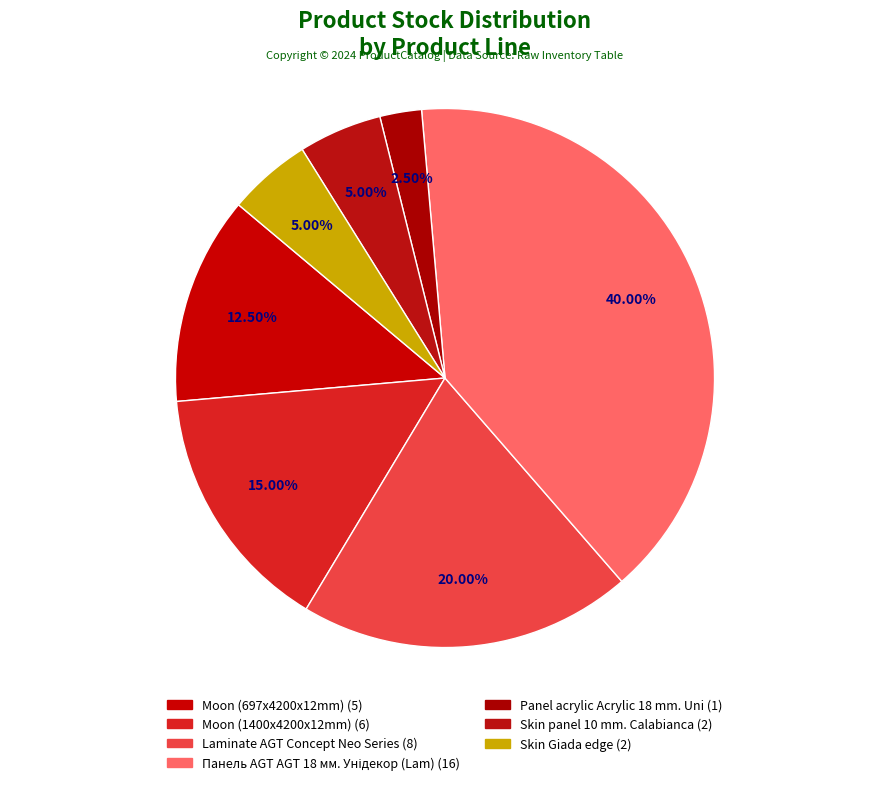

How many segments does this pie chart have?

7